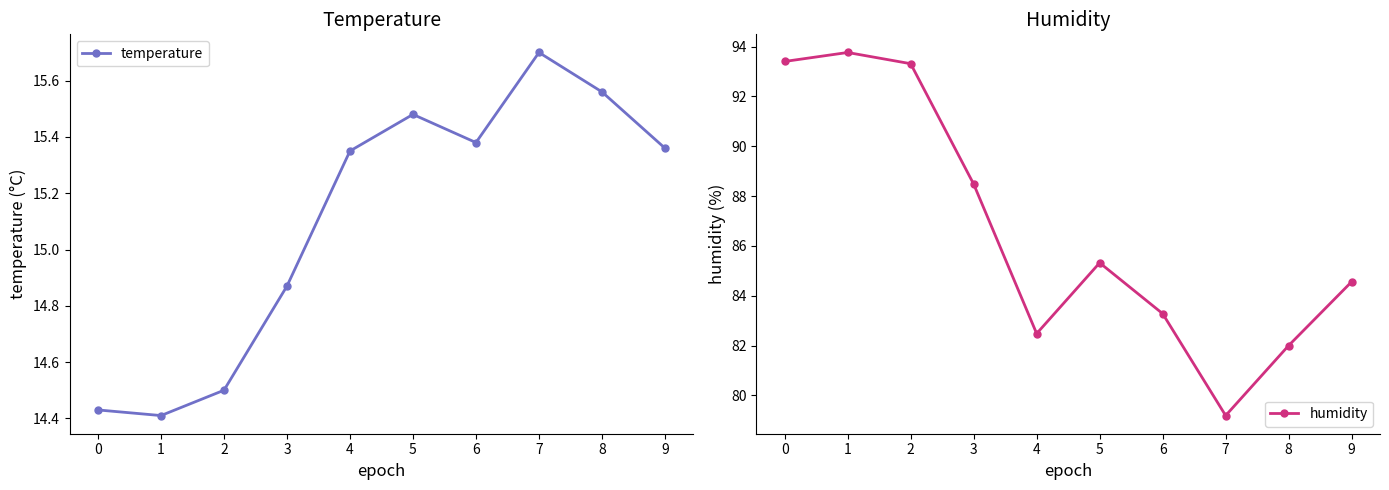

Between 6 and 9, which series saw the biggest shift?

humidity